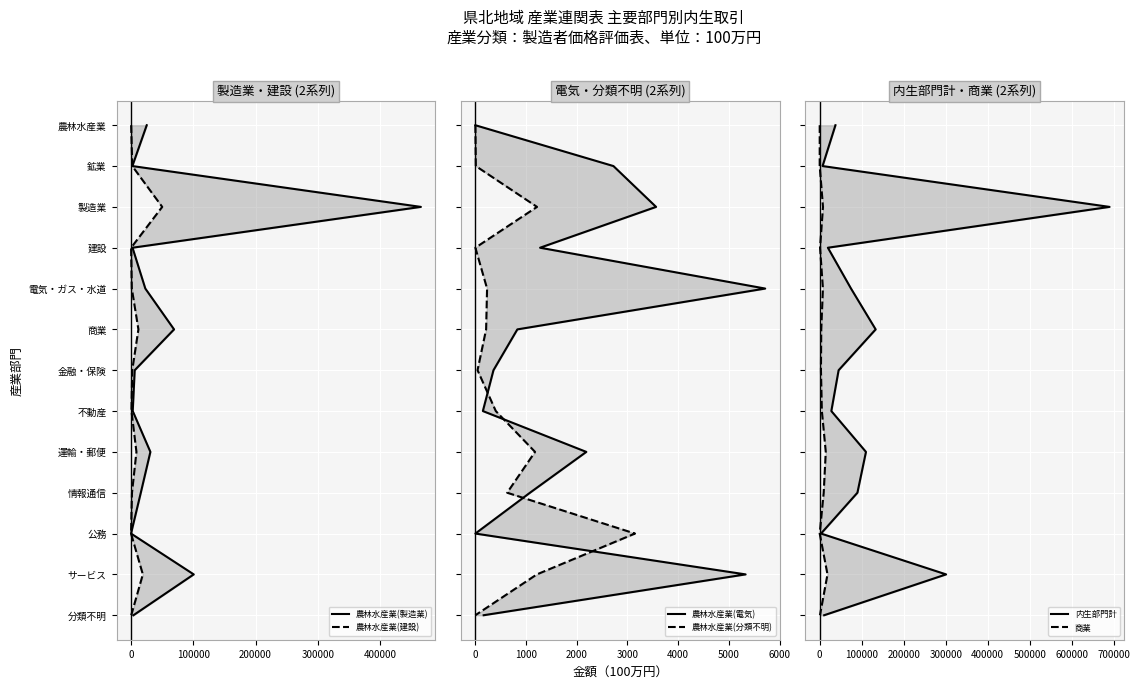

True or false: 農林水産業(建設) and 農林水産業(分類不明) cross at least once.

False